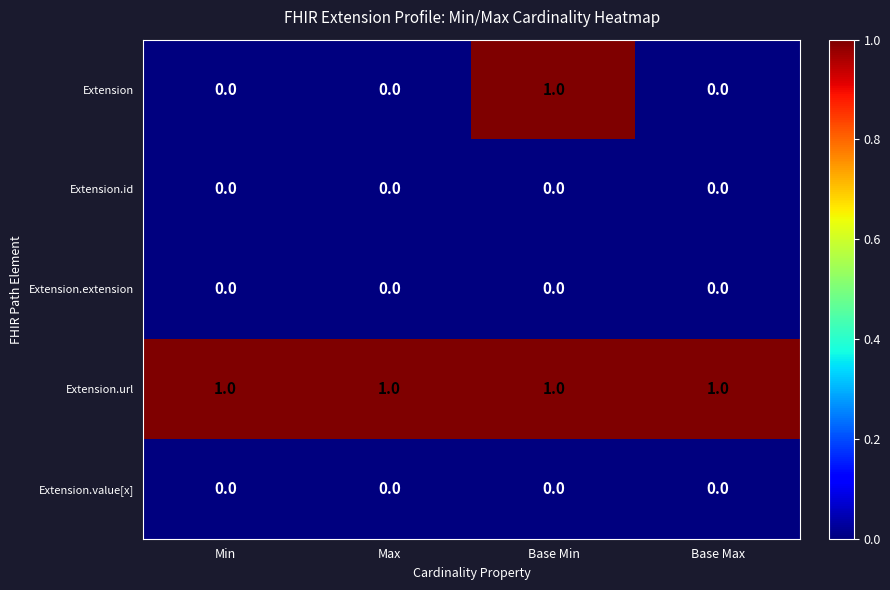

Is it true that Extension.url equals 0 at Base Min?

False